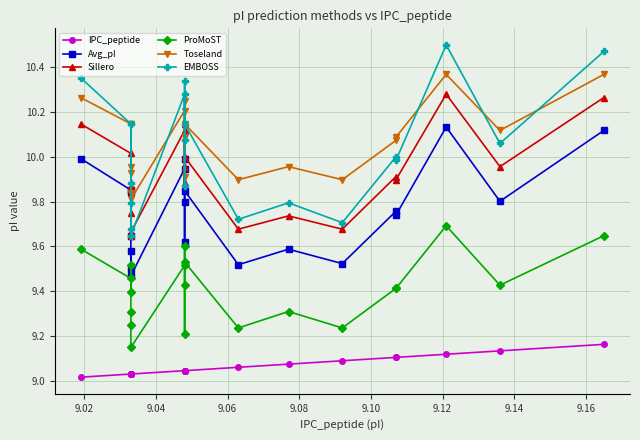

Reading right to left, what are all the values shown in this chart?

IPC_peptide: 9.2	9.1	9.1	9.1	9.1	9.1	9.1	9.1	9.0	9.0	9.0	9.0	9.0	9.0	9.0	9.0	9.0	9.0	9.0	9.0
Avg_pI: 10.1	9.8	10.1	9.7	9.8	9.5	9.6	9.5	9.8	10.0	9.8	9.6	9.9	9.5	9.6	9.5	9.8	9.6	9.9	10.0
Sillero: 10.3	10.0	10.3	9.9	9.9	9.7	9.7	9.7	10.0	10.1	10.0	9.9	10.1	9.7	9.8	9.6	9.9	9.9	10.0	10.1
ProMoST: 9.6	9.4	9.7	9.4	9.4	9.2	9.3	9.2	9.5	9.6	9.4	9.2	9.5	9.2	9.3	9.3	9.5	9.4	9.5	9.6
Toseland: 10.4	10.1	10.4	10.1	10.1	9.9	10.0	9.9	10.1	10.2	10.1	9.9	10.2	9.8	9.9	9.8	10.1	10.0	10.1	10.3
EMBOSS: 10.5	10.1	10.5	10.0	10.0	9.7	9.8	9.7	10.1	10.3	10.1	9.9	10.3	9.6	9.8	9.7	10.1	9.9	10.1	10.3